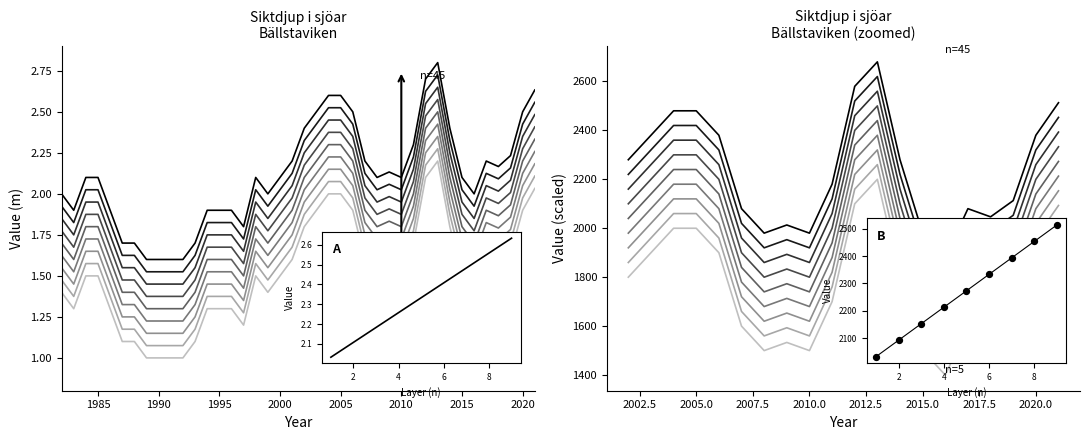

What is the change in value from 1987 to 2013?

+1.1